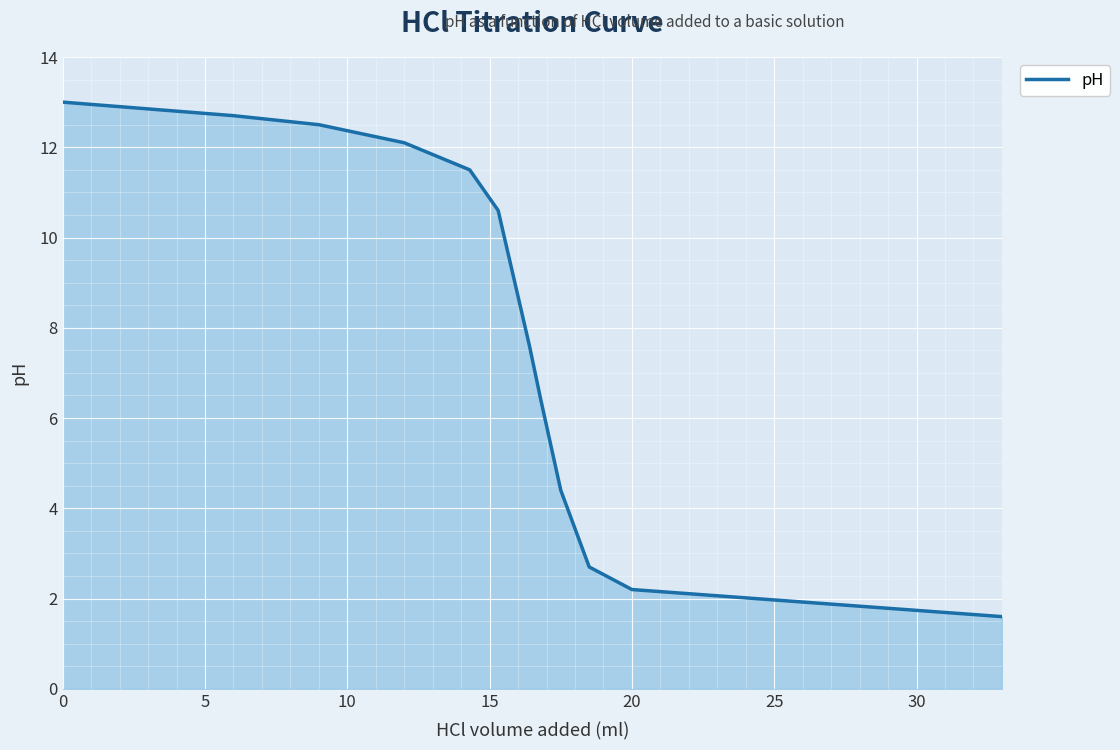

What is the difference between the maximum and second lowest values?

10.8